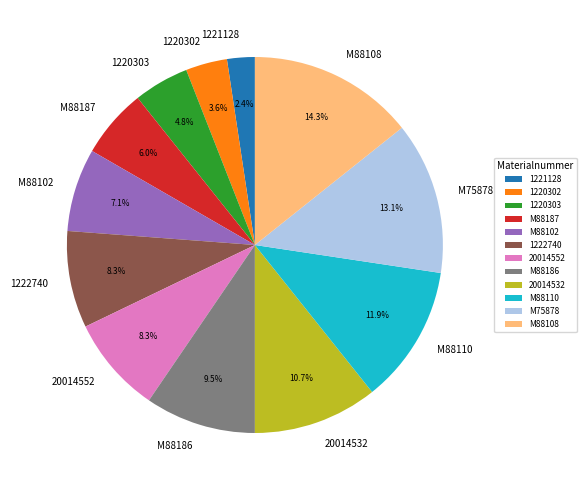

What portion of the pie excludes 1221128?

97.6%